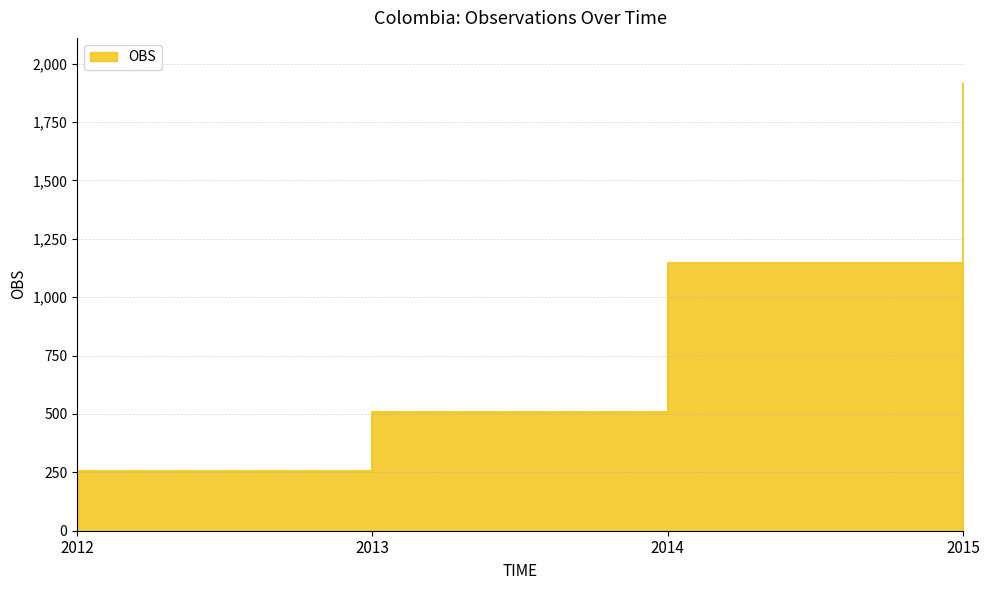

What is the difference between the values at 2012 and 2013?

254